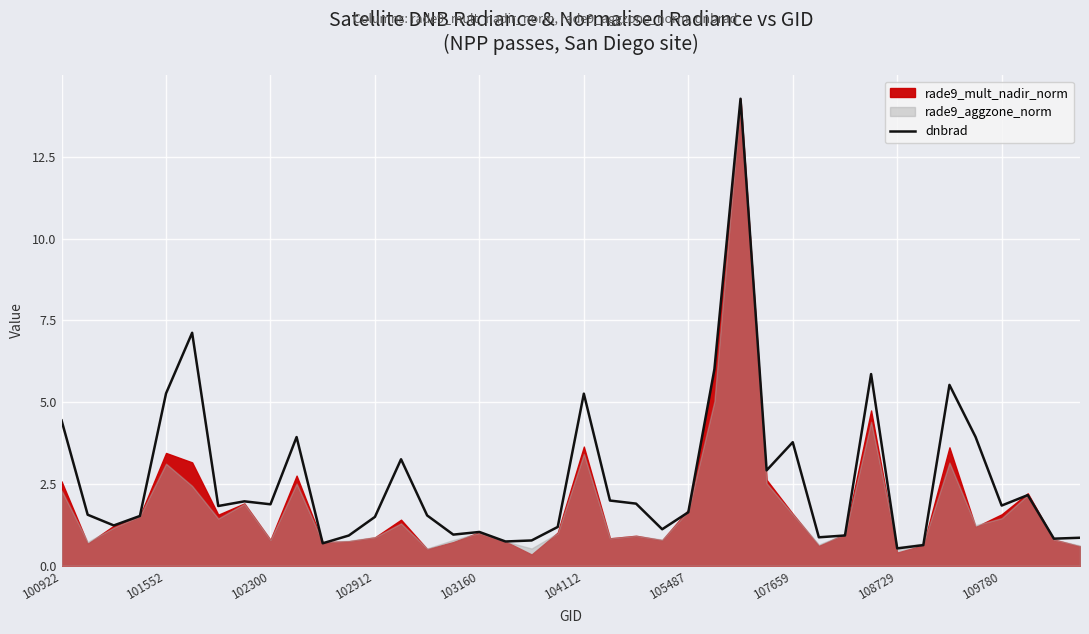

What is the smallest value displayed?

0.5